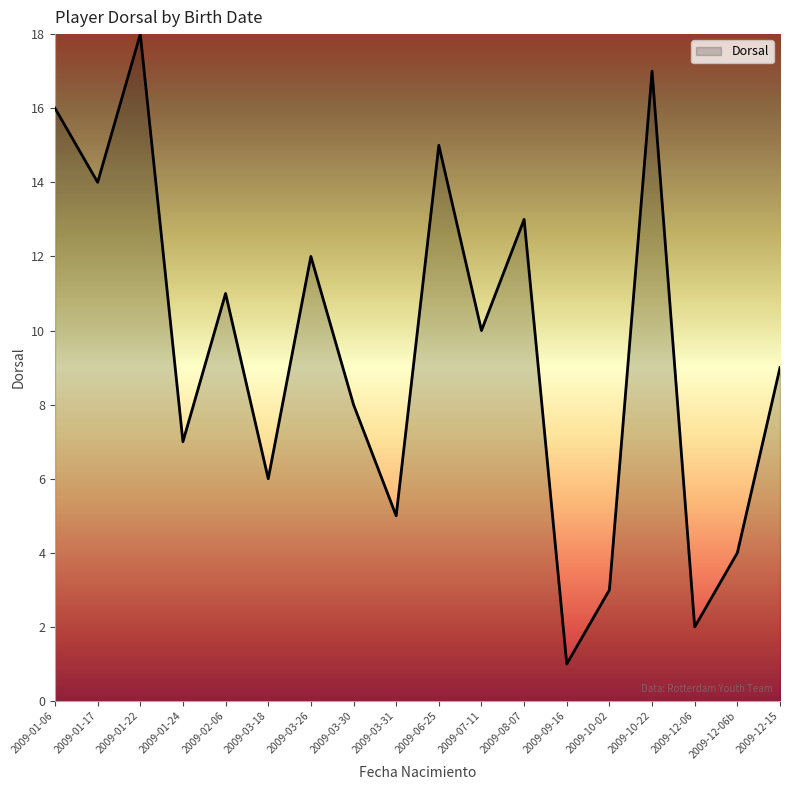

Rank the categories by value from lowest to highest.

2009-09-16, 2009-12-06, 2009-10-02, 2009-12-06b, 2009-03-31, 2009-03-18, 2009-01-24, 2009-03-30, 2009-12-15, 2009-07-11, 2009-02-06, 2009-03-26, 2009-08-07, 2009-01-17, 2009-06-25, 2009-01-06, 2009-10-22, 2009-01-22